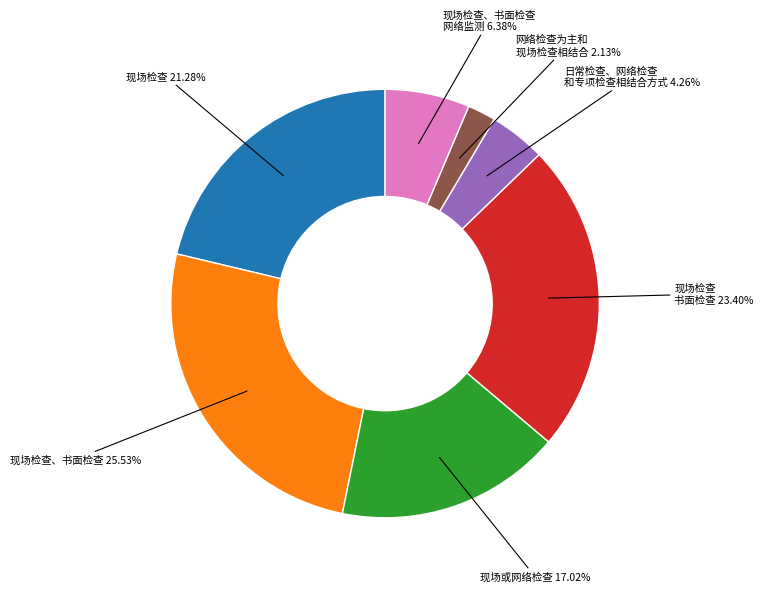

Is there any slice that represents more than half of the pie?

No